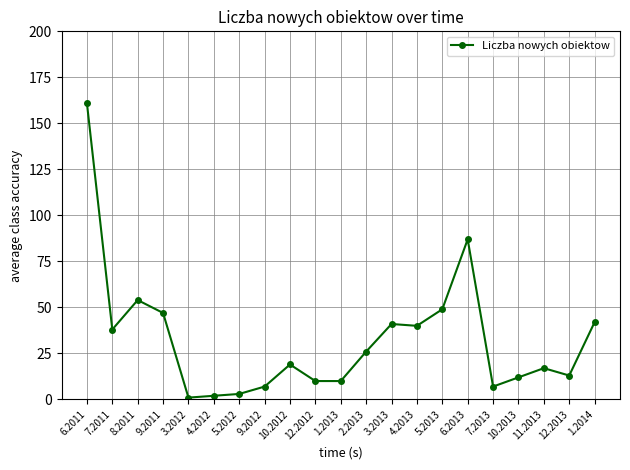

What is the maximum value shown in the chart?

161